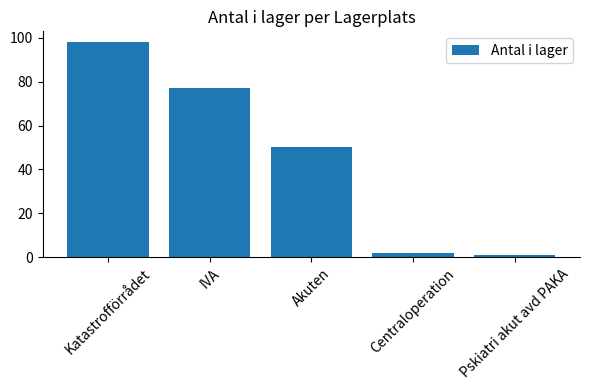

What is the average value?

46